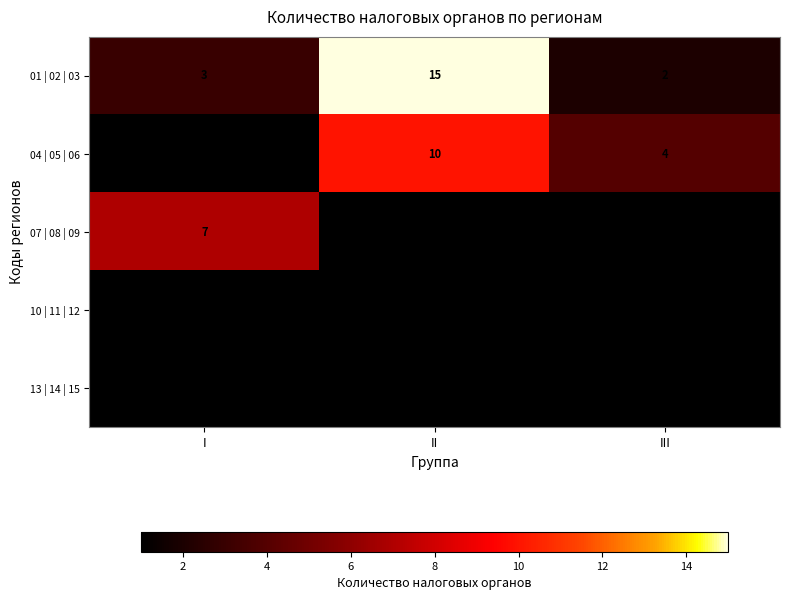

Reading right to left, extract all data points from this chart.

01 | 02 | 03: 2	15	3
04 | 05 | 06: 4	10	1
07 | 08 | 09: 1	1	7
10 | 11 | 12: 1	1	1
13 | 14 | 15: 1	1	1